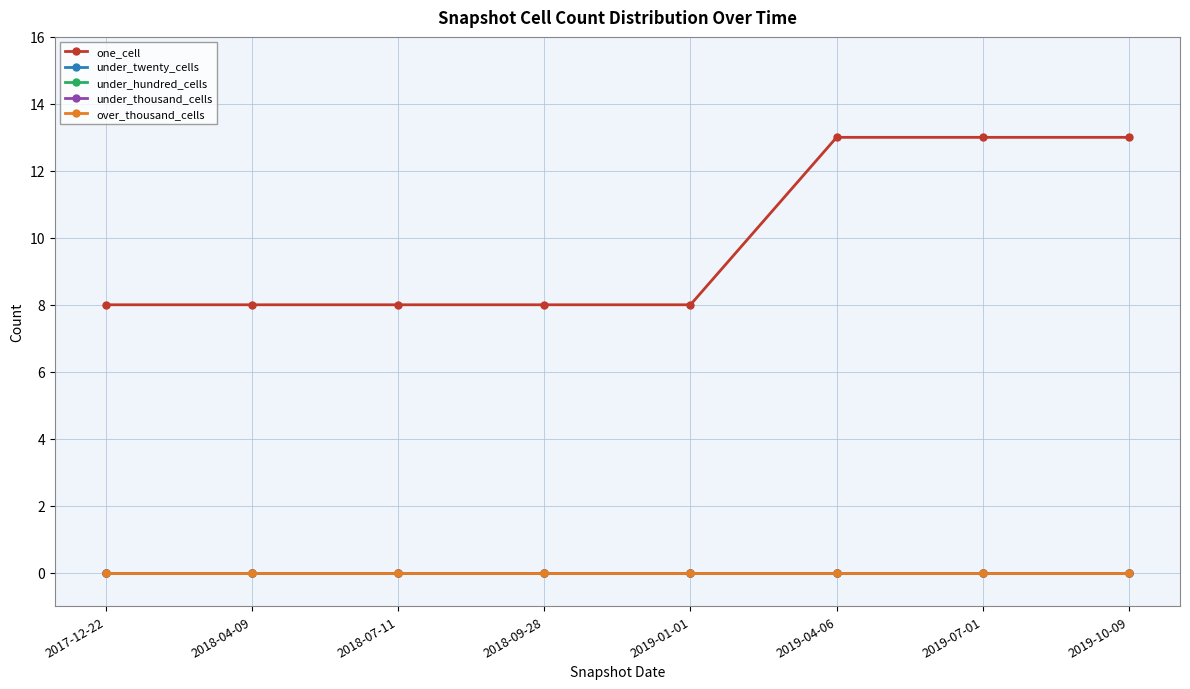

True or false: over_thousand_cells and one_cell intersect in this chart.

False